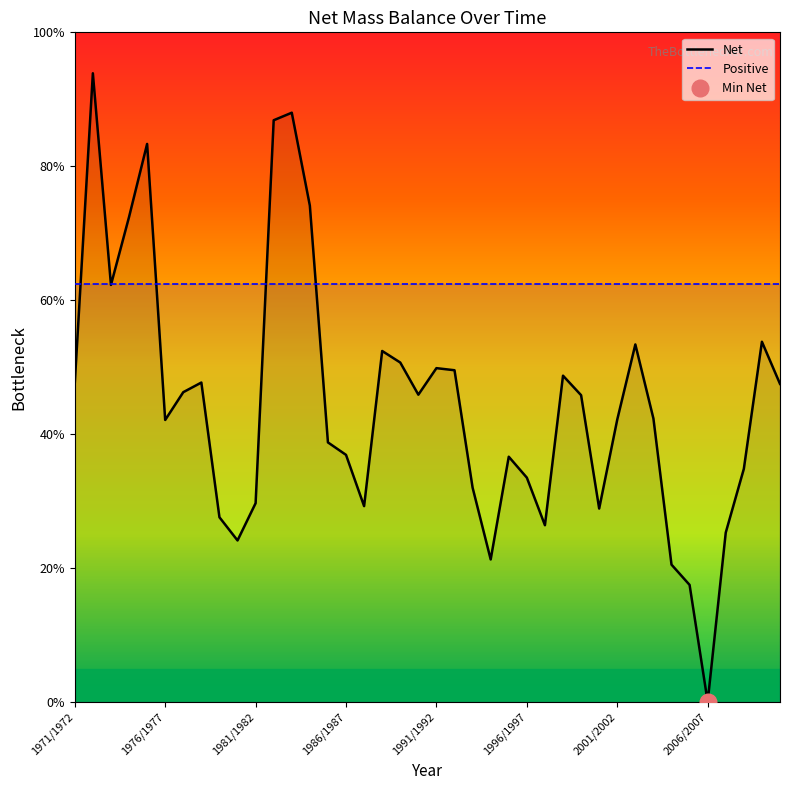

What is the maximum value for Net?

93.9